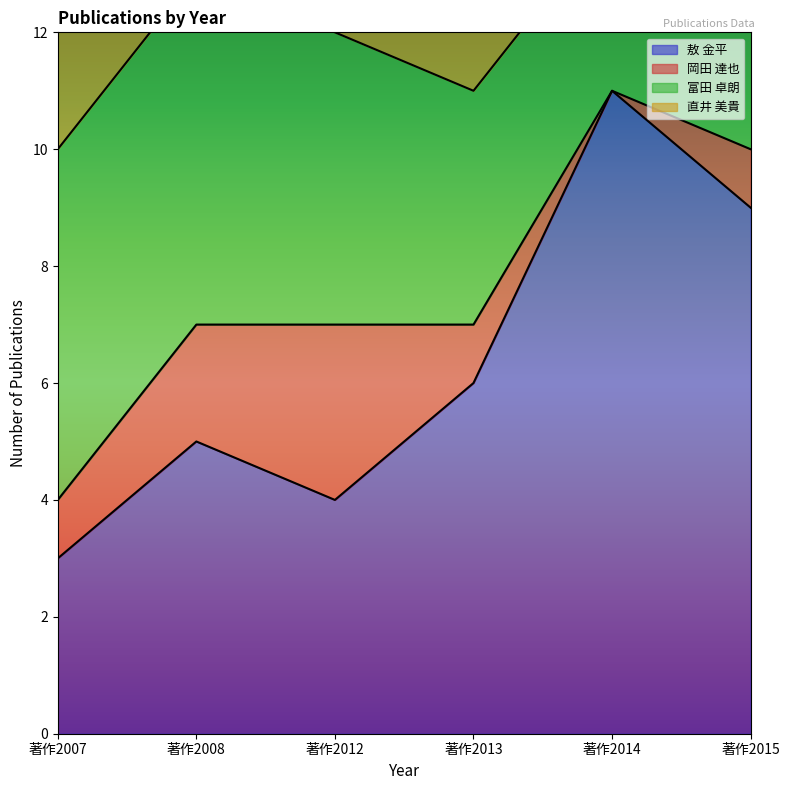

What is the highest value of the 直井 美貴 series?

2